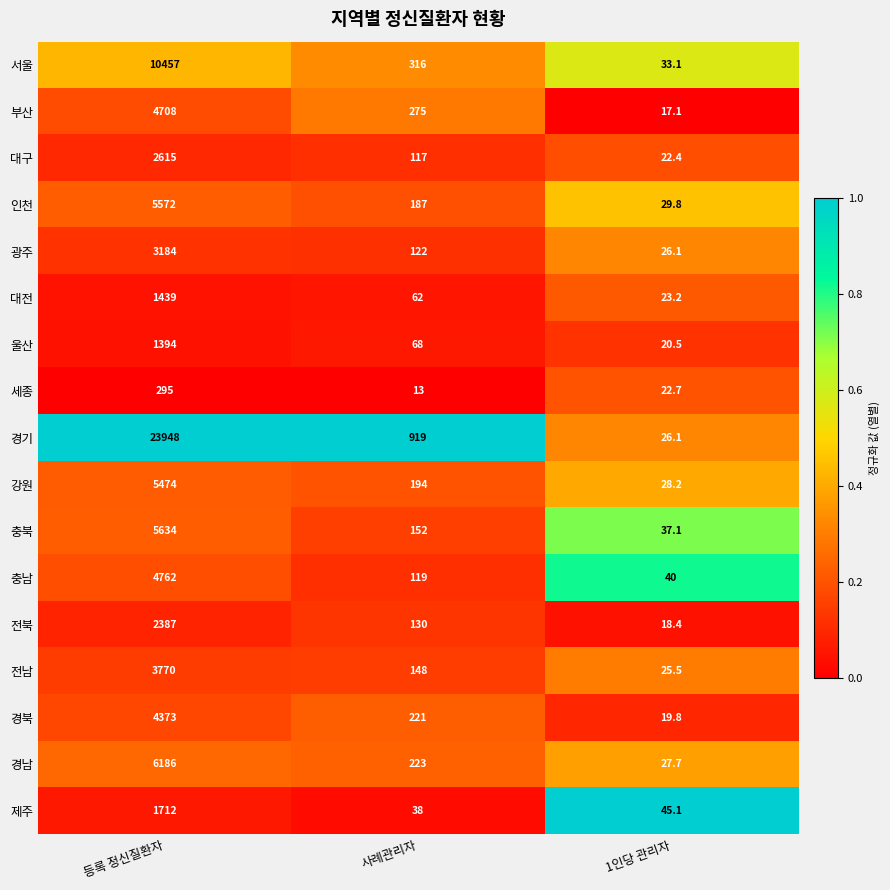

Rank the series at 사례관리자 from lowest to highest value.

세종, 제주, 대전, 울산, 대구, 충남, 광주, 전북, 전남, 충북, 인천, 강원, 경북, 경남, 부산, 서울, 경기